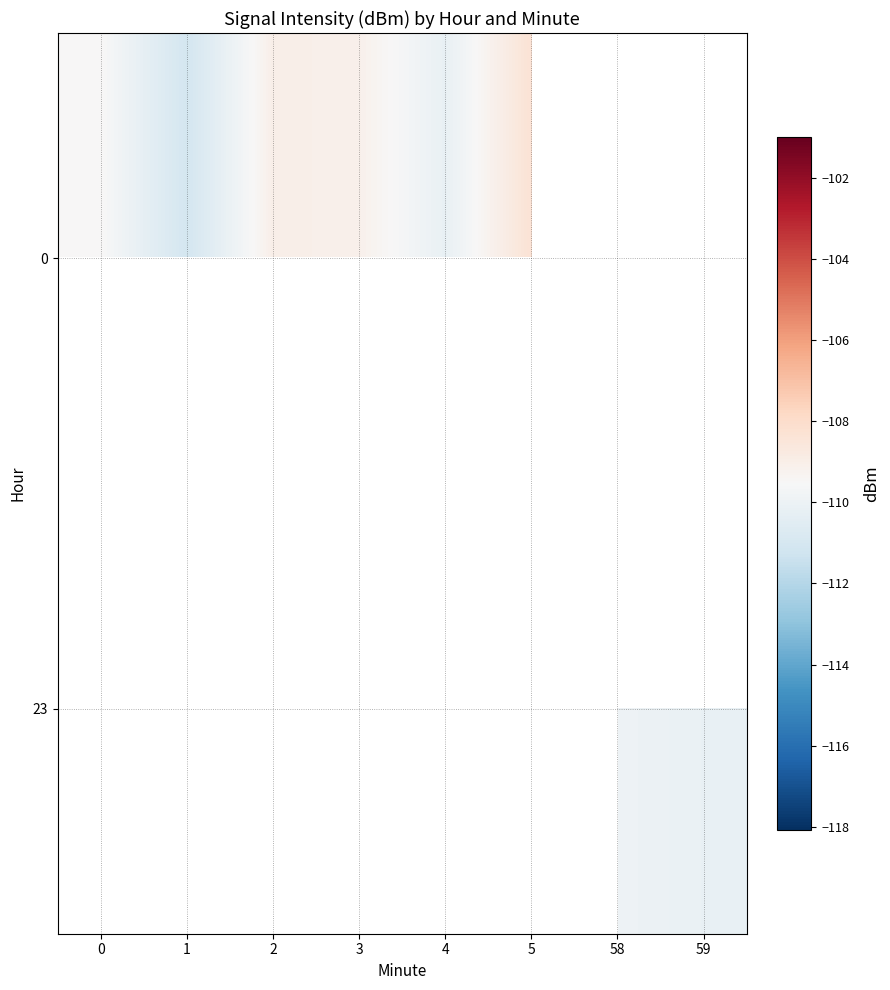

Where is 0 nearest to the value -109?

2